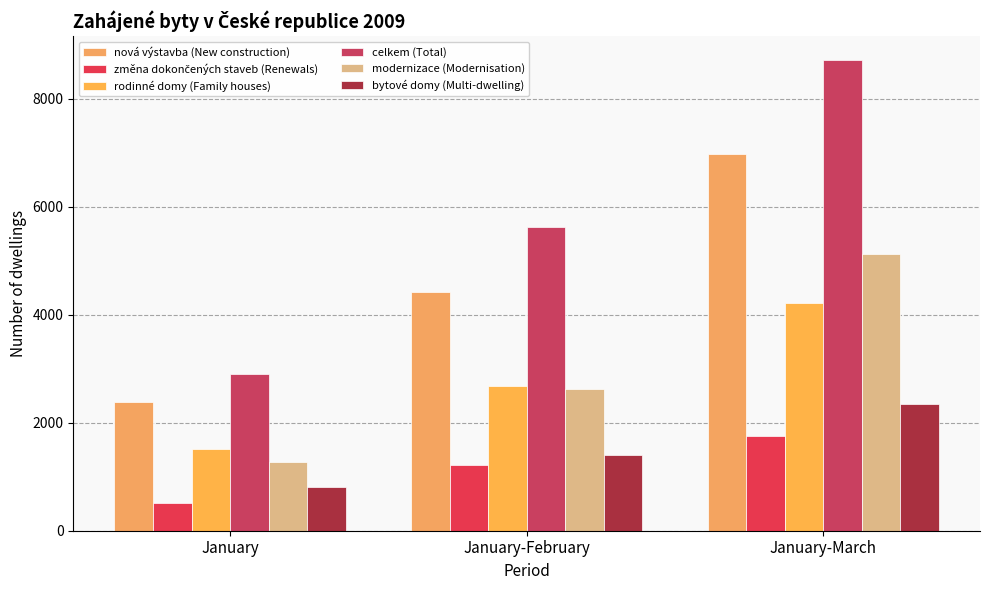

How many distinct data groups are displayed?

6